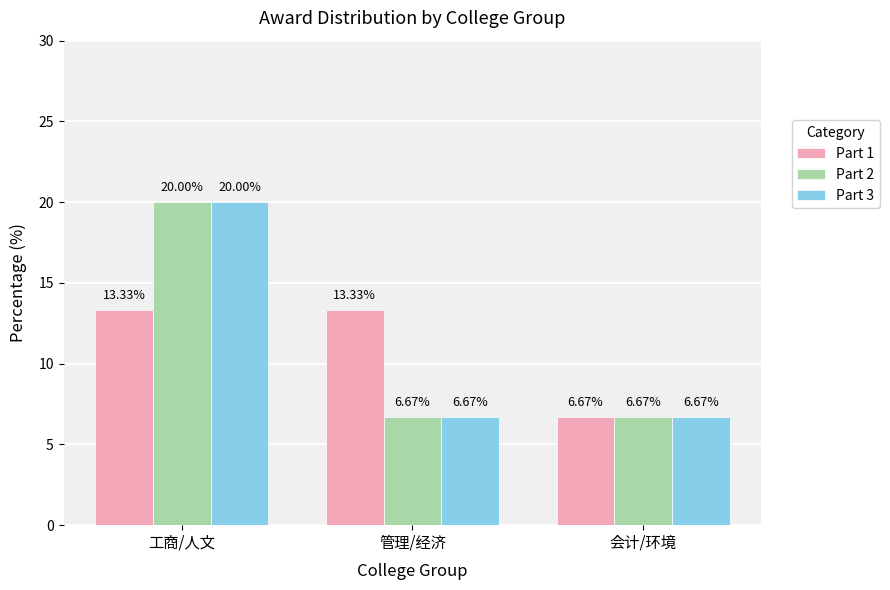

What is the total value across all series at 工商/人文?

53.3